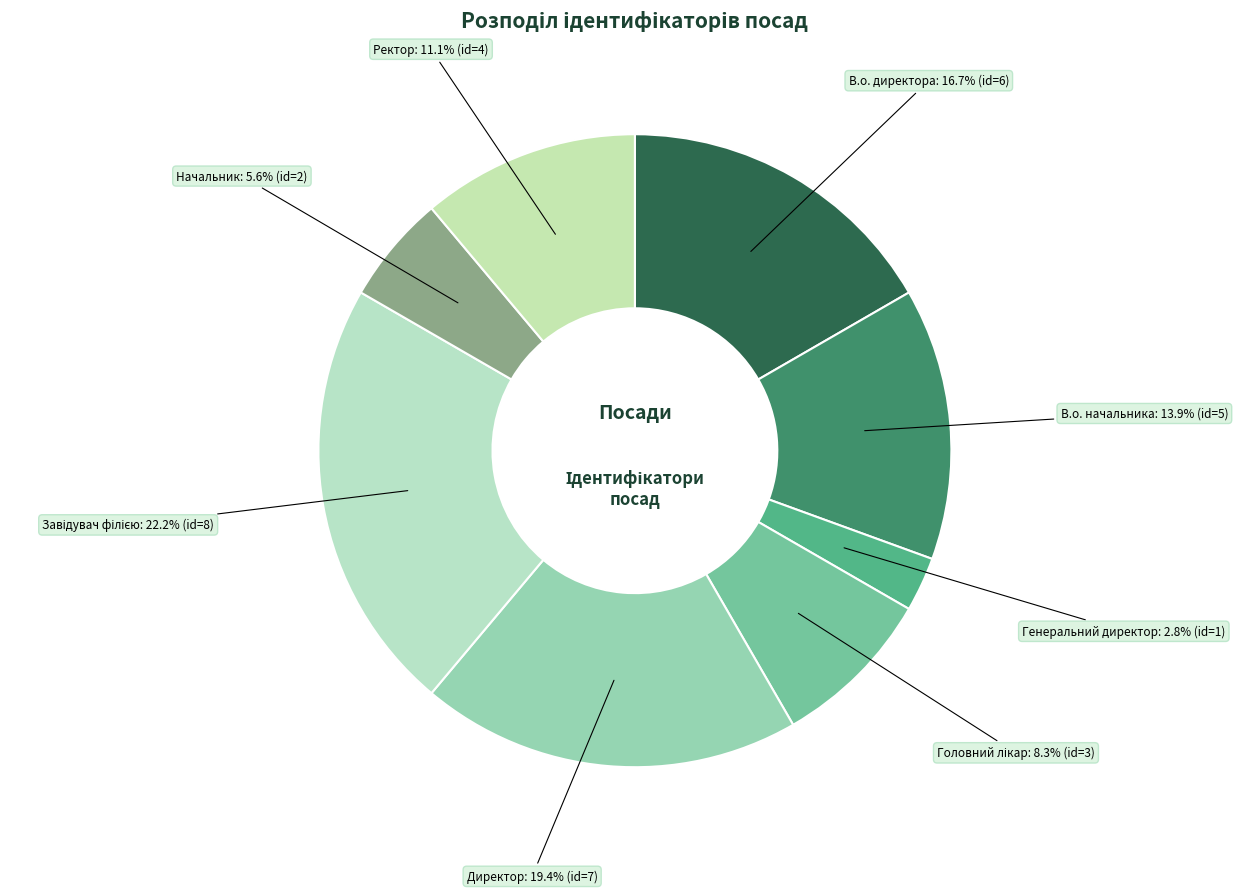

Do Ректор and Начальник together represent more than half of the pie?

No